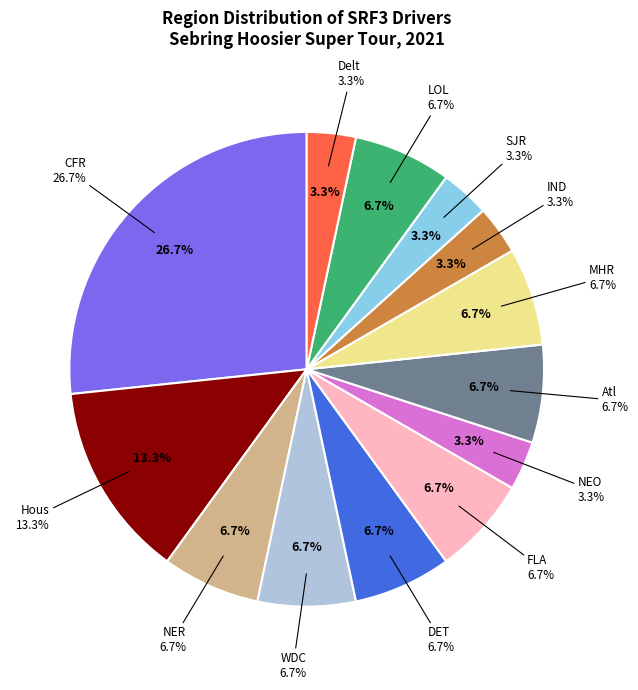

How many slices are in this pie chart?

13